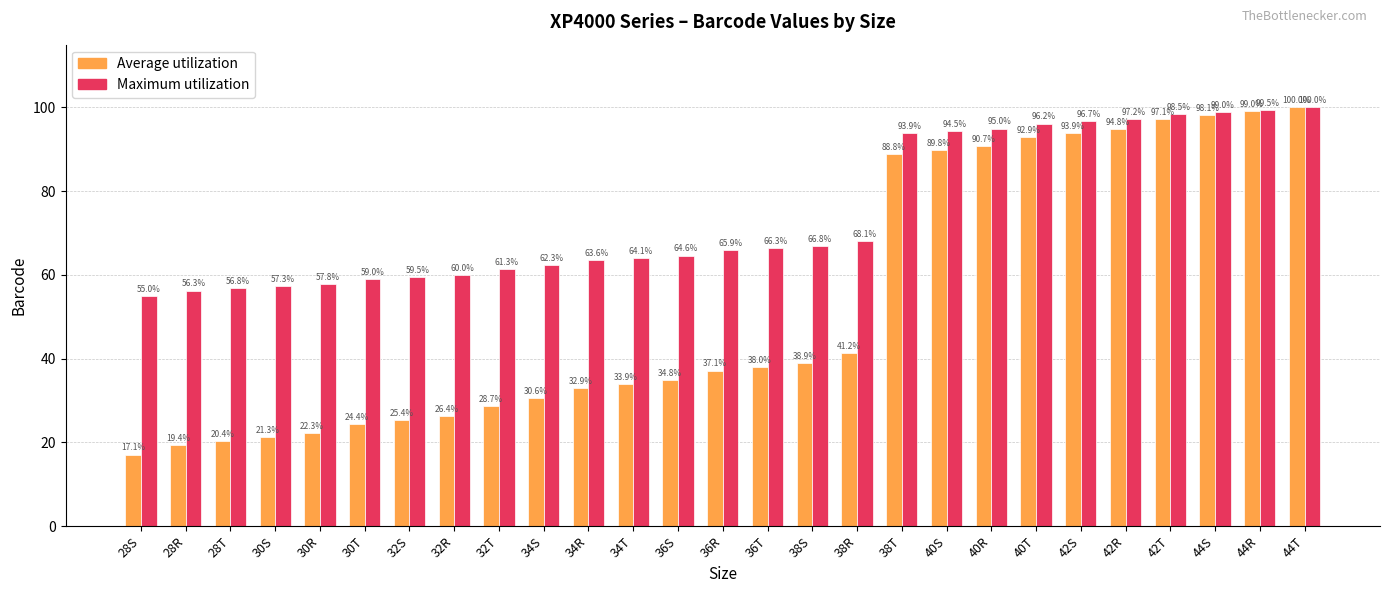

Between 28S and 38T, which series saw the biggest shift?

Average utilization